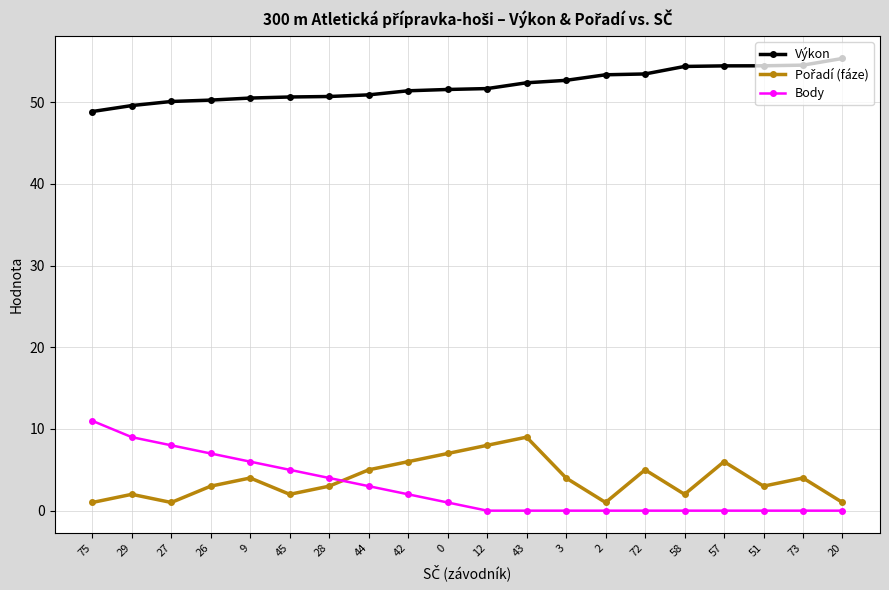

Is the value of Výkon at 12 greater than the value of Body at 20?

Yes